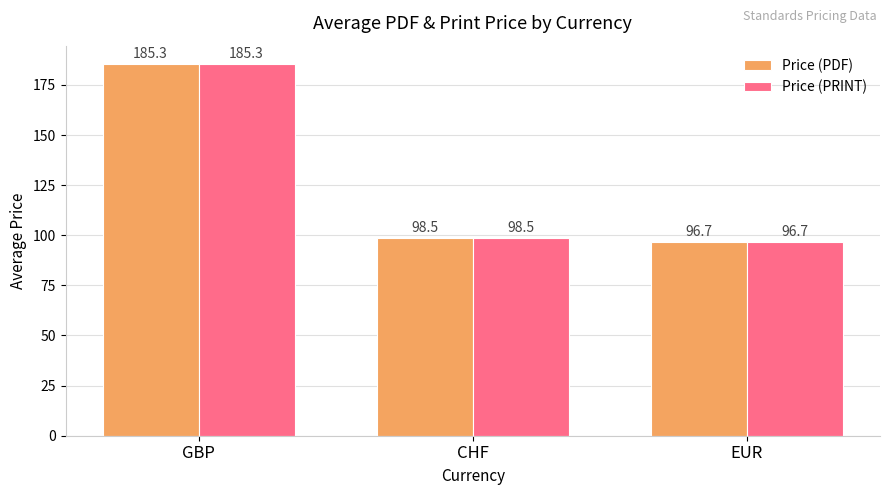

How many data points in Price (PRINT) are less than 98?

1